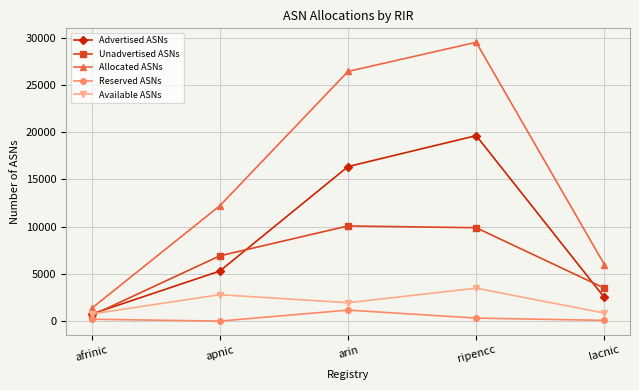

At which label is Unadvertised ASNs closest to 5336?

apnic